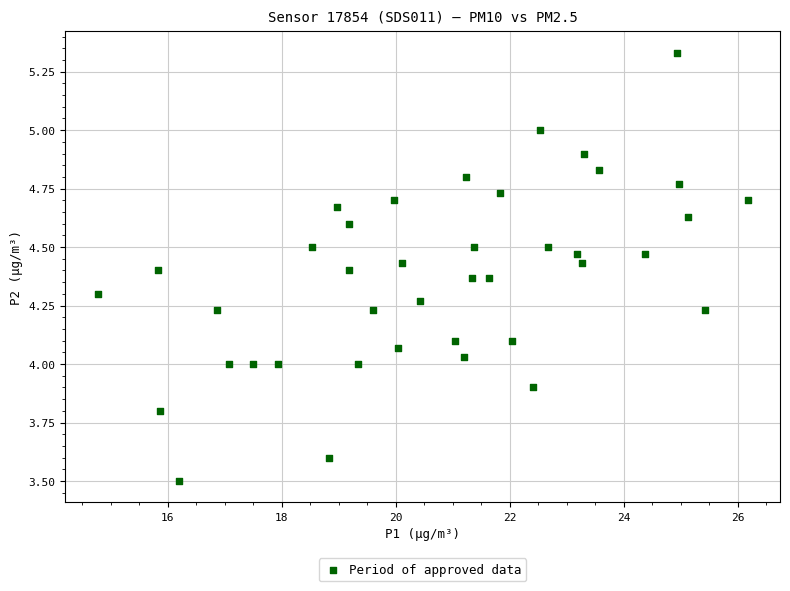

What is the range of X values (max minus min)?

11.4